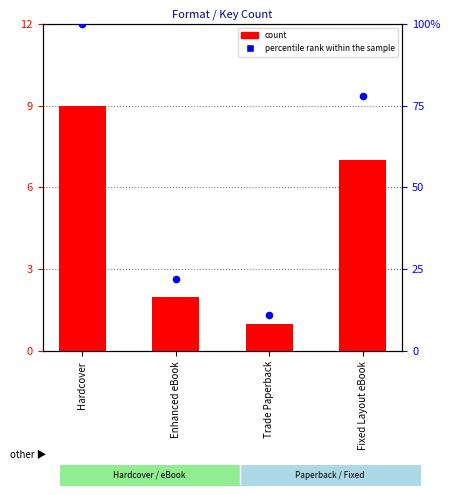

Which series has the widest spread of Y values?

percentile rank within the sample